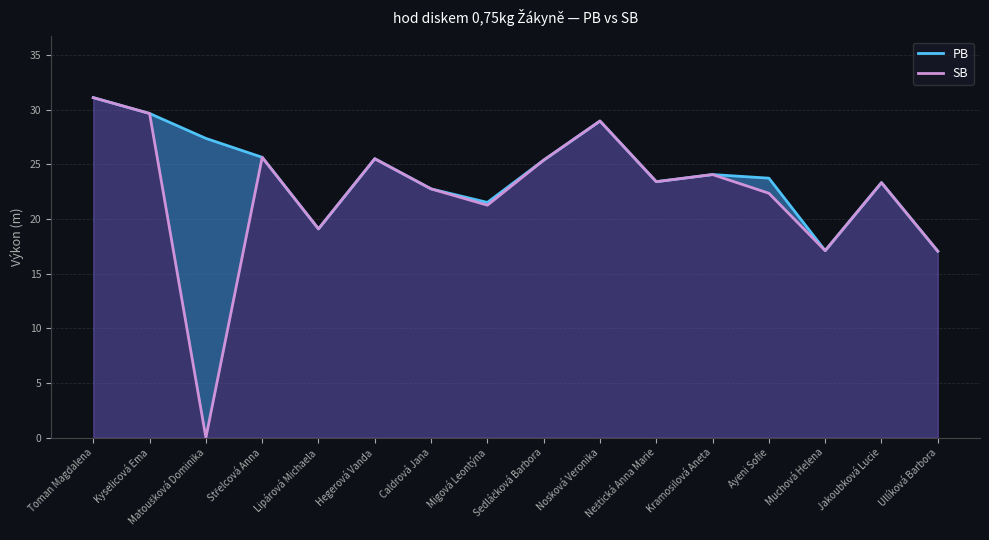

True or false: SB has a value of 0.0 at Matoušková Dominika.

True